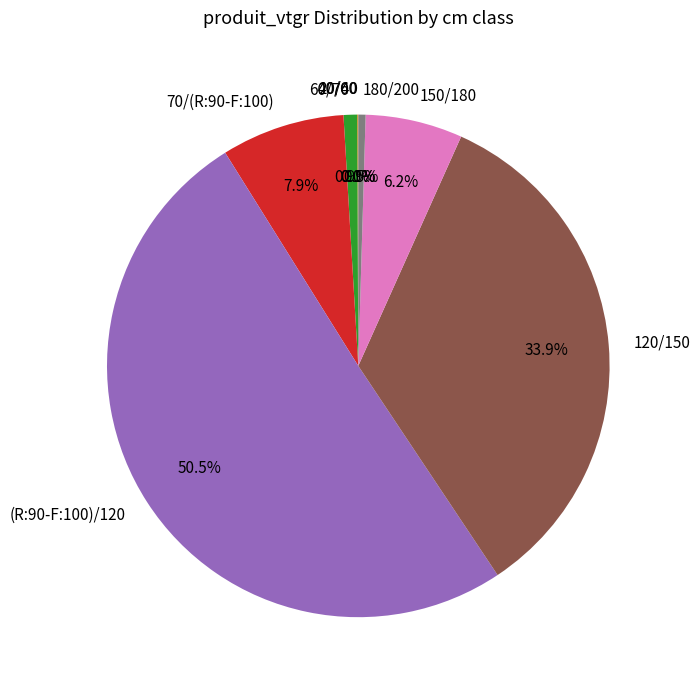

How many slices are in this pie chart?

8